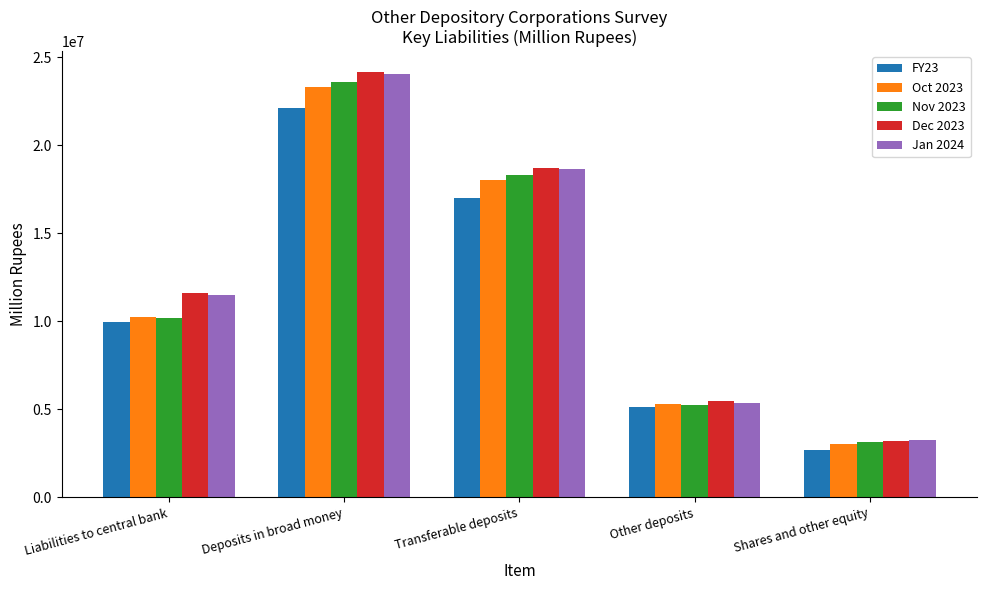

What is the difference between the second highest and minimum values in the Jan 2024 series?

15416188.7